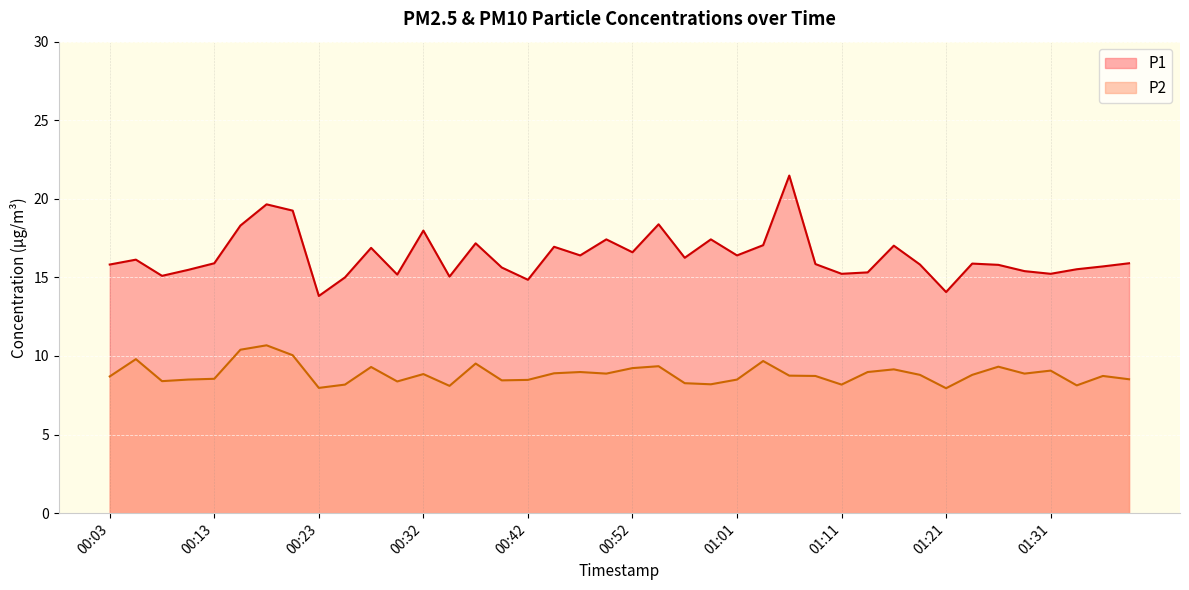

Between 00:20 and 00:59, which series saw the biggest shift?

P2